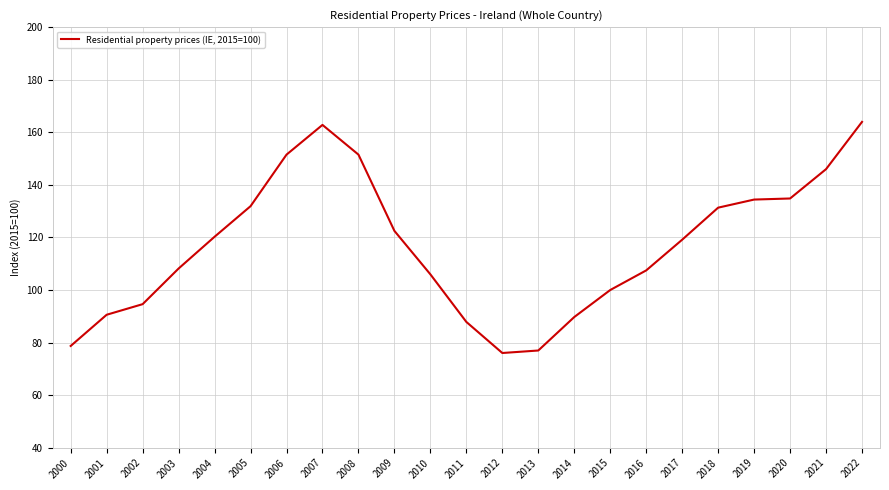

What is the difference between the values at 2021 and 2006?

5.5